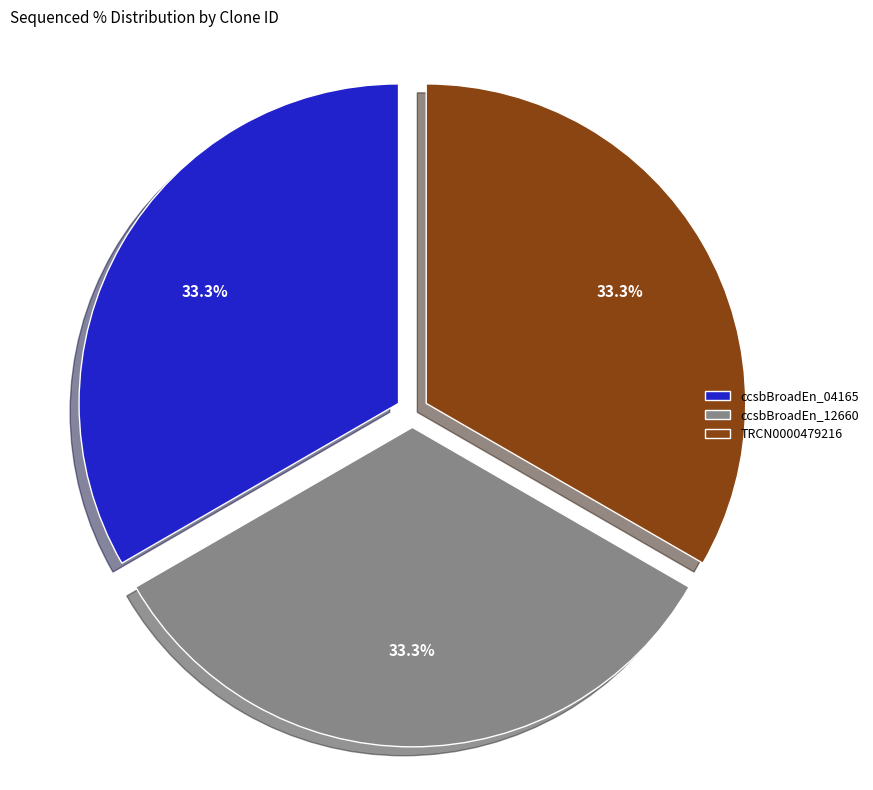

Is there a majority slice in this chart?

No